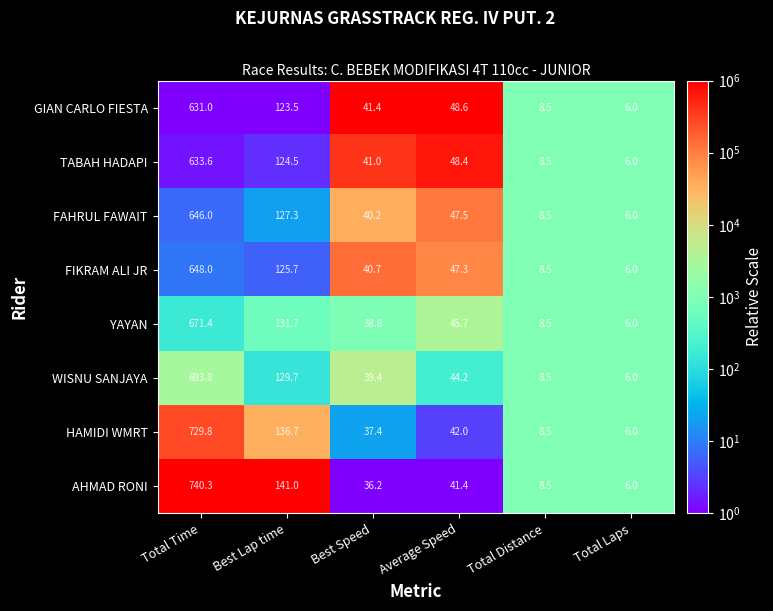

Which category has the lowest value in the FIKRAM ALI JR series?

Total Laps